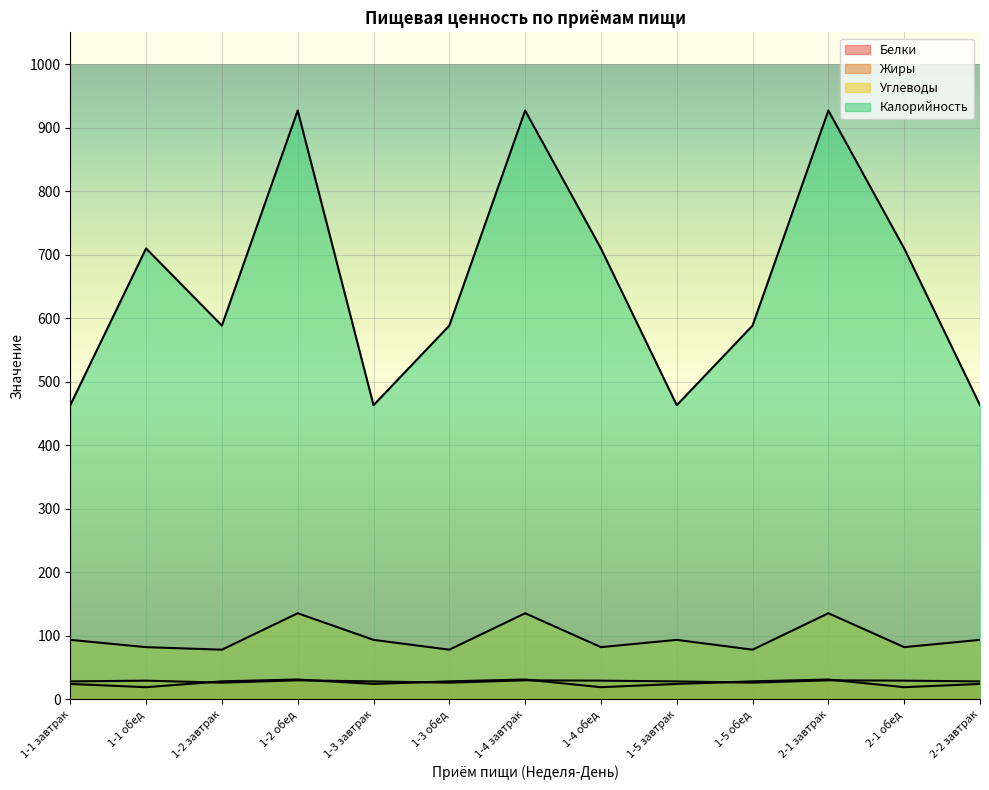

Rank the categories by Жиры value from lowest to highest.

1-2 завтрак, 1-3 обед, 1-5 обед, 1-1 завтрак, 1-3 завтрак, 1-5 завтрак, 2-2 завтрак, 1-1 обед, 1-4 обед, 2-1 обед, 1-2 обед, 1-4 завтрак, 2-1 завтрак